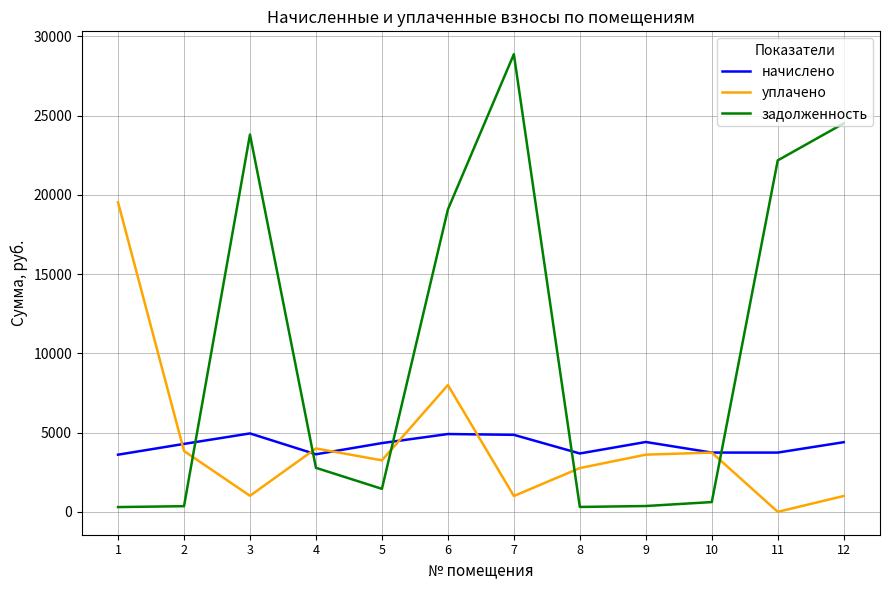

True or false: задолженность and начислено intersect in this chart.

True